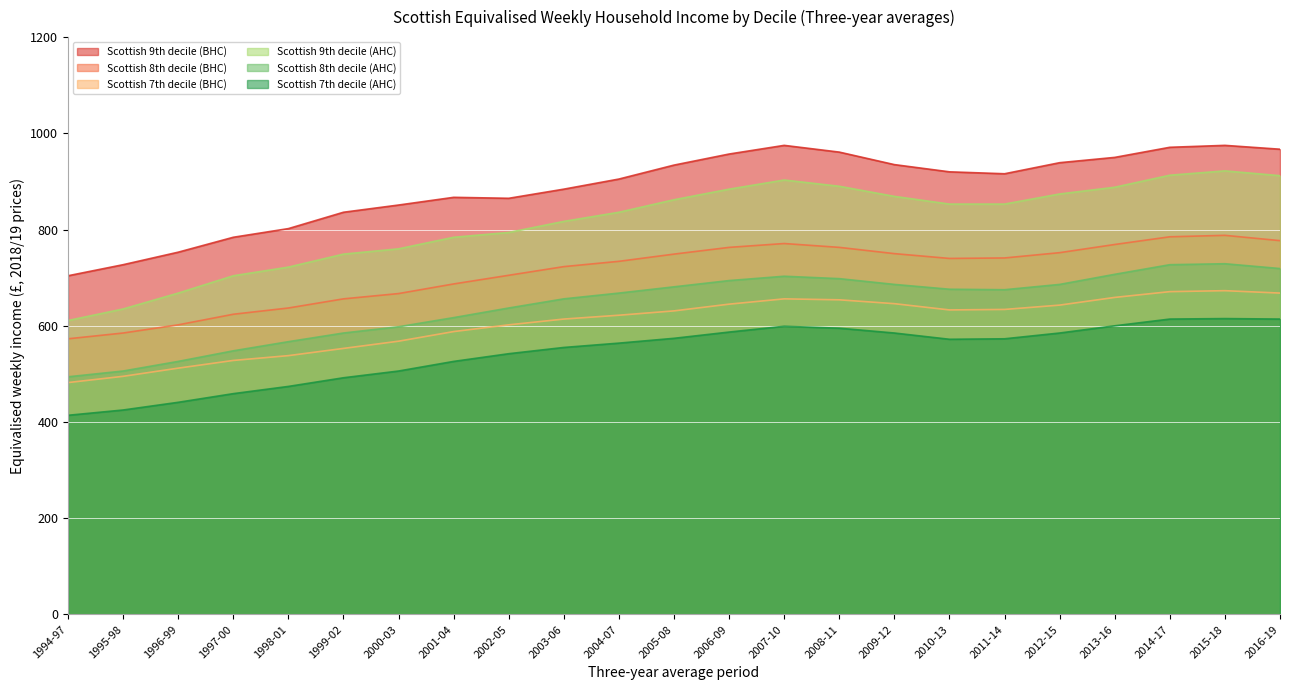

The value of Scottish 8th decile (AHC) at 2007-10 is 241. True or false?

False